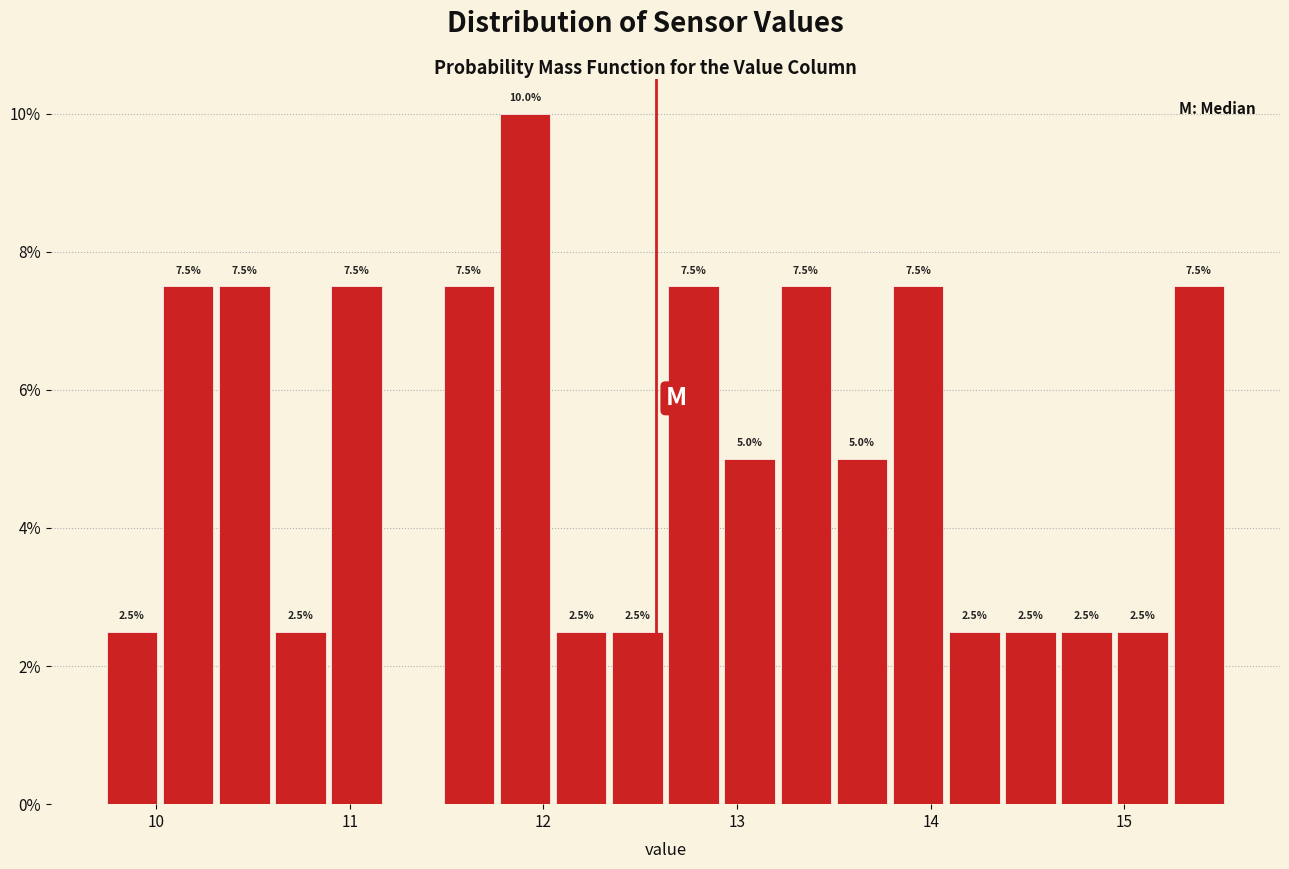

Around what value on the x-axis is the tallest bar? Give the approximate position of its centre, as read against the axis.

11.9